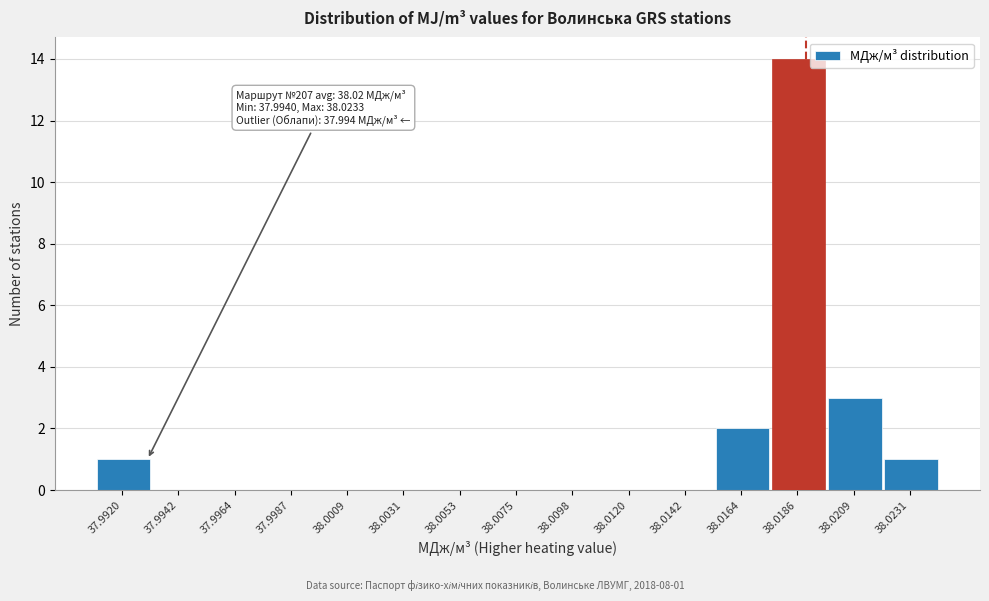

Reading left to right, what are all the values shown in this chart?

37.9920=1	37.9942=0	37.9964=0	37.9987=0	38.0009=0	38.0031=0	38.0053=0	38.0075=0	38.0098=0	38.0120=0	38.0142=0	38.0164=2	38.0186=14	38.0209=3	38.0231=1